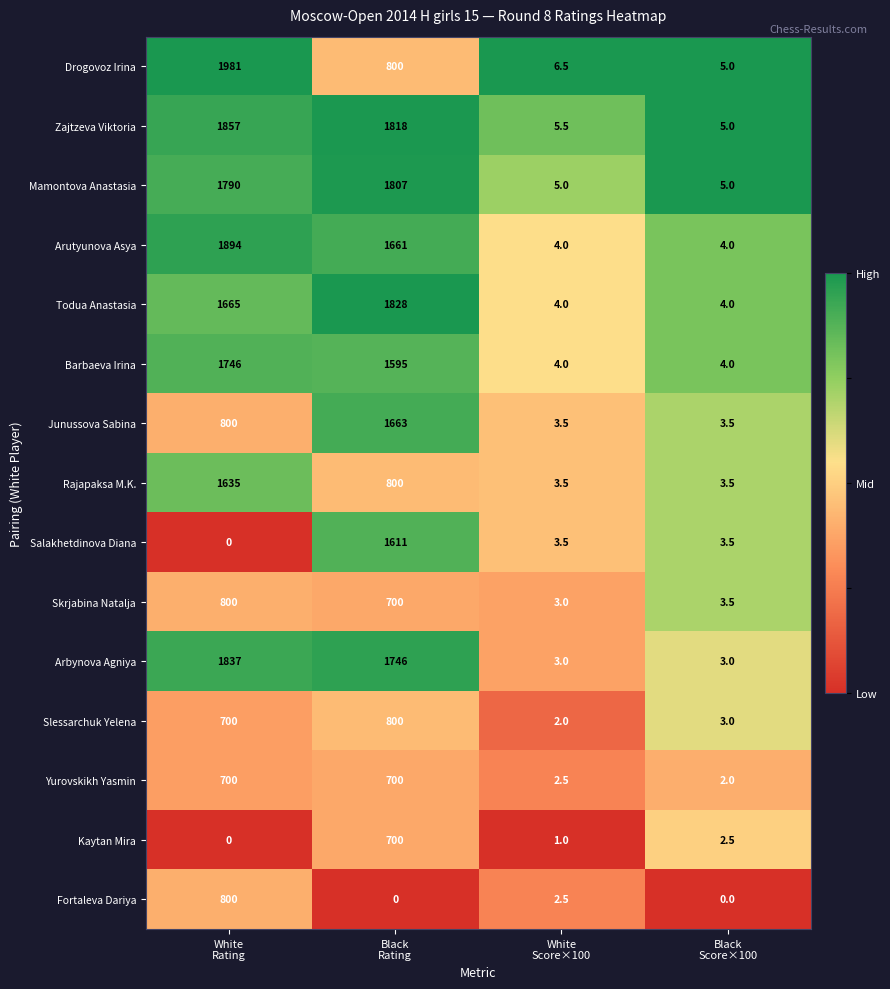

Between Black
Rating and White
Score×100, which series saw the biggest shift?

Todua Anastasia